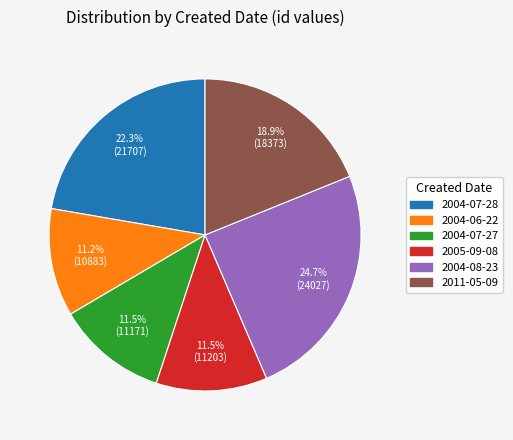

Which slice is the largest?

2004-08-23